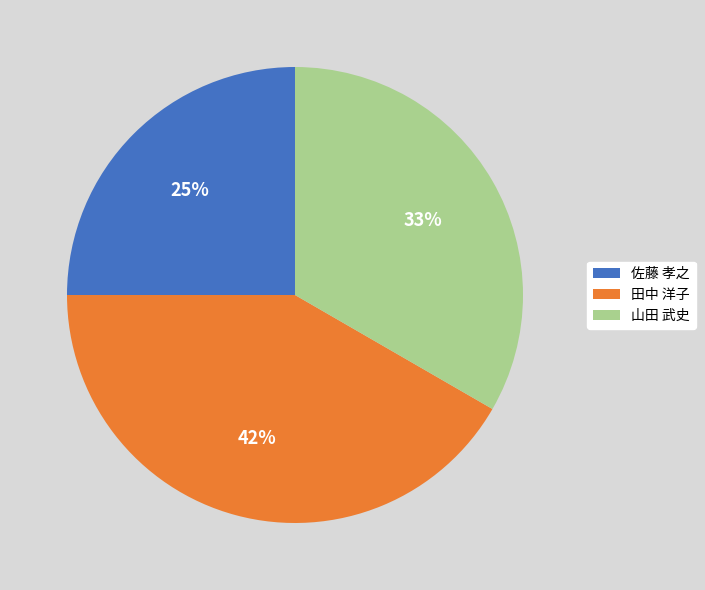

How many slices are in this pie chart?

3